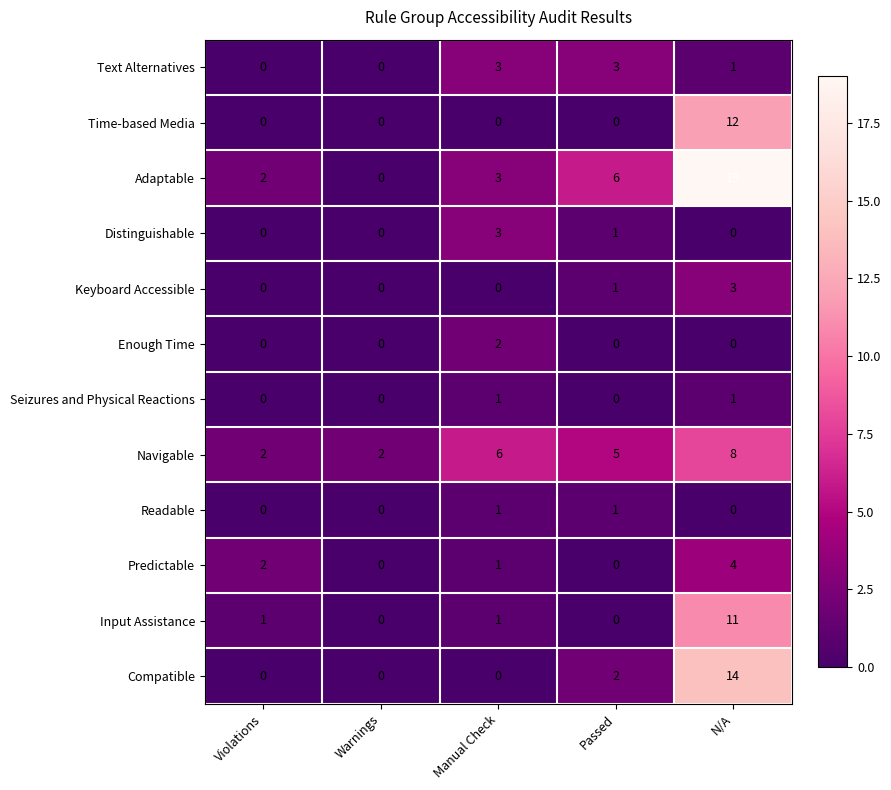

Count the Seizures and Physical Reactions values in the range 0 to 1.

5